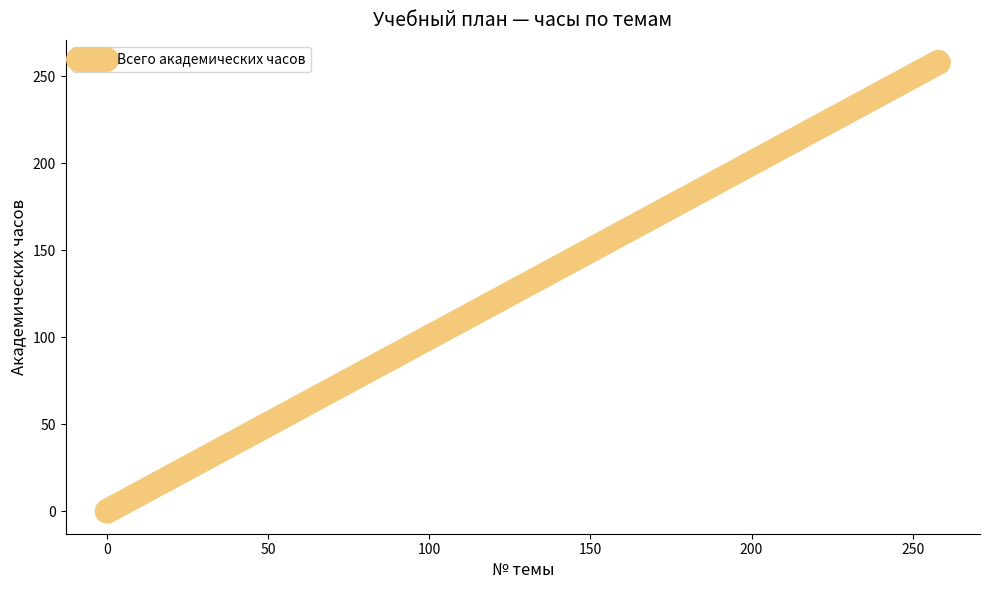

What is the greatest value displayed?

258